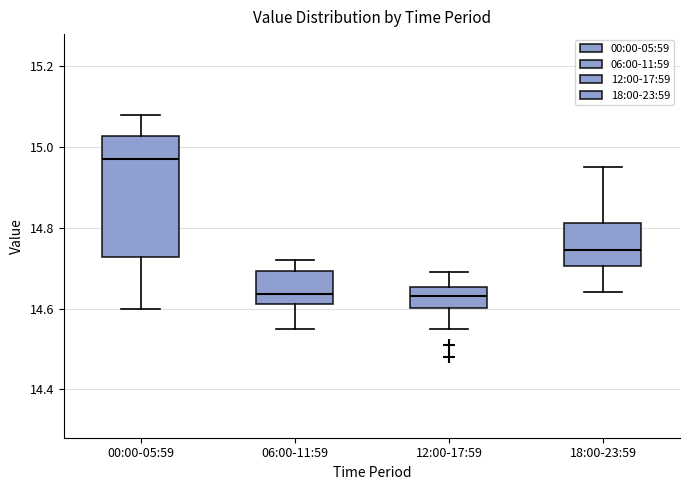

Where does the upper whisker of the box for 00:00-05:59 end on the y-axis? The values are not printed on the chart, so give them approximately, as read against the axis.

15.08